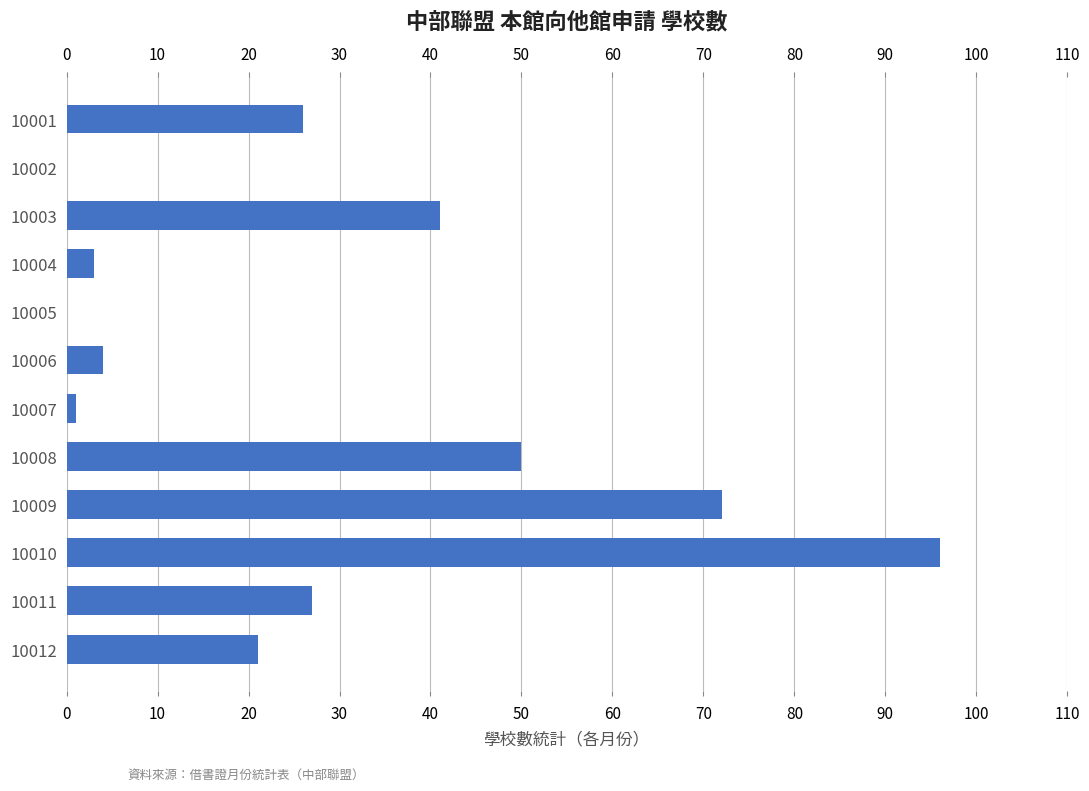

Where is the data nearest to the value 48?

10008